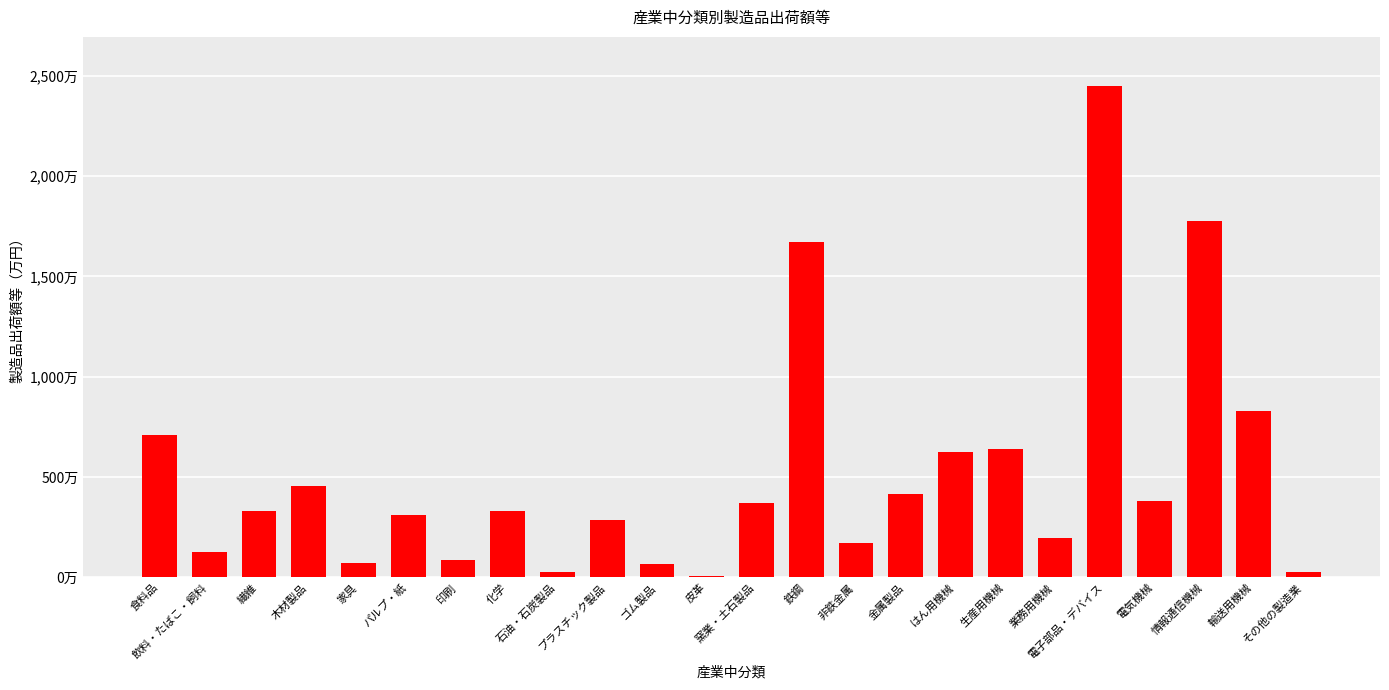

What is the label of the 24th bar from the right?

食料品